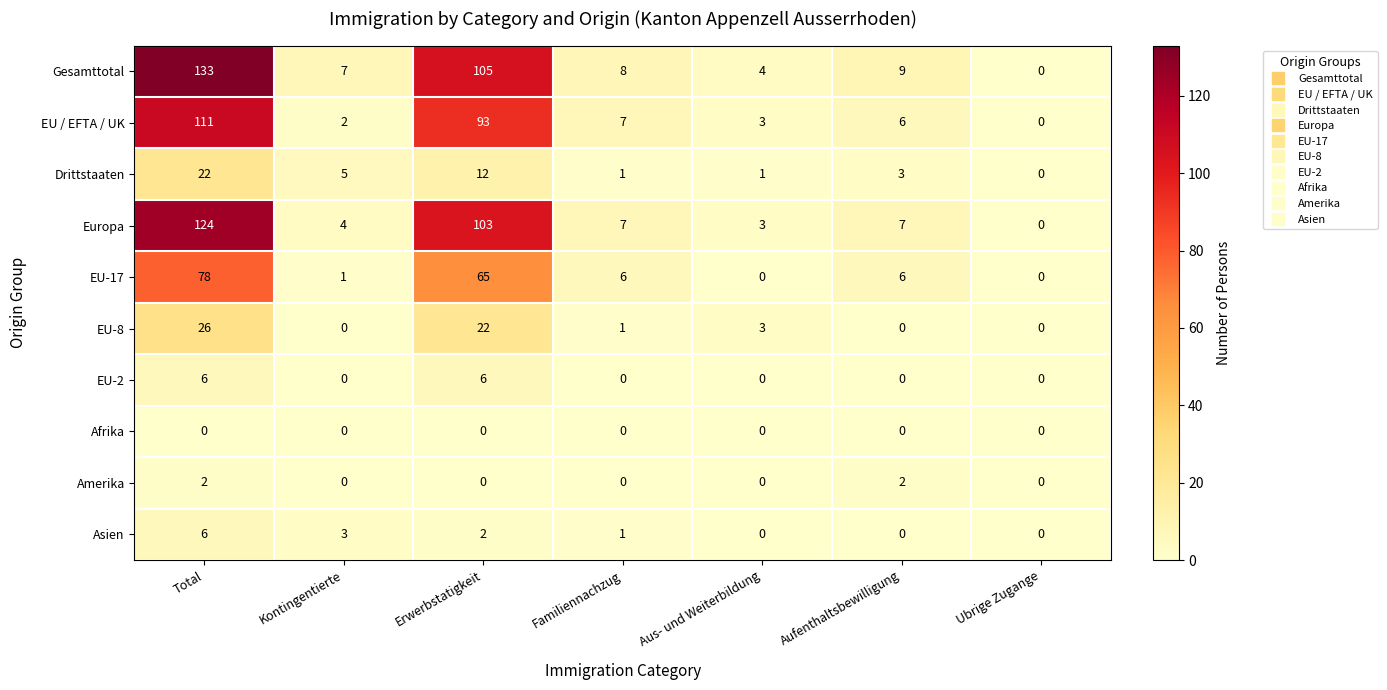

How many data points in Europa are less than 7?

3